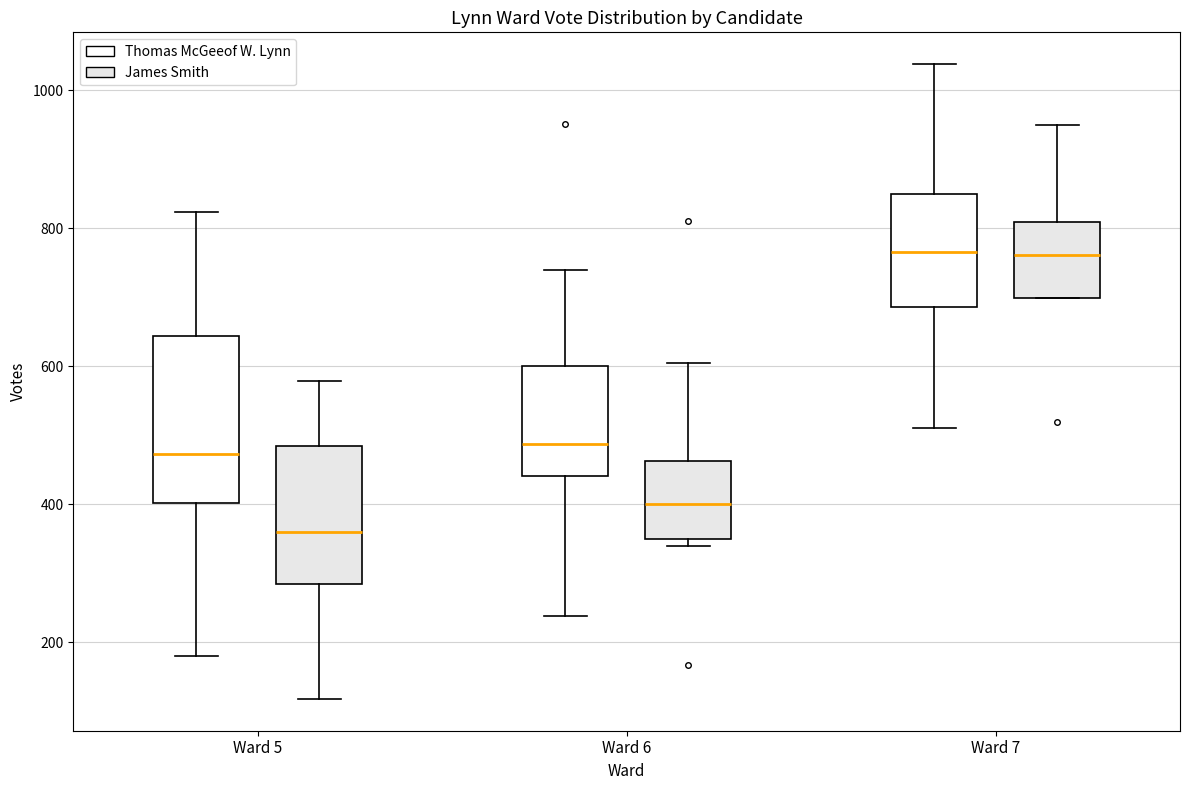

Comparing the boxes themselves (not the whiskers), which one is the tallest?

Ward 5 (Thomas McGeeof W. Lynn)